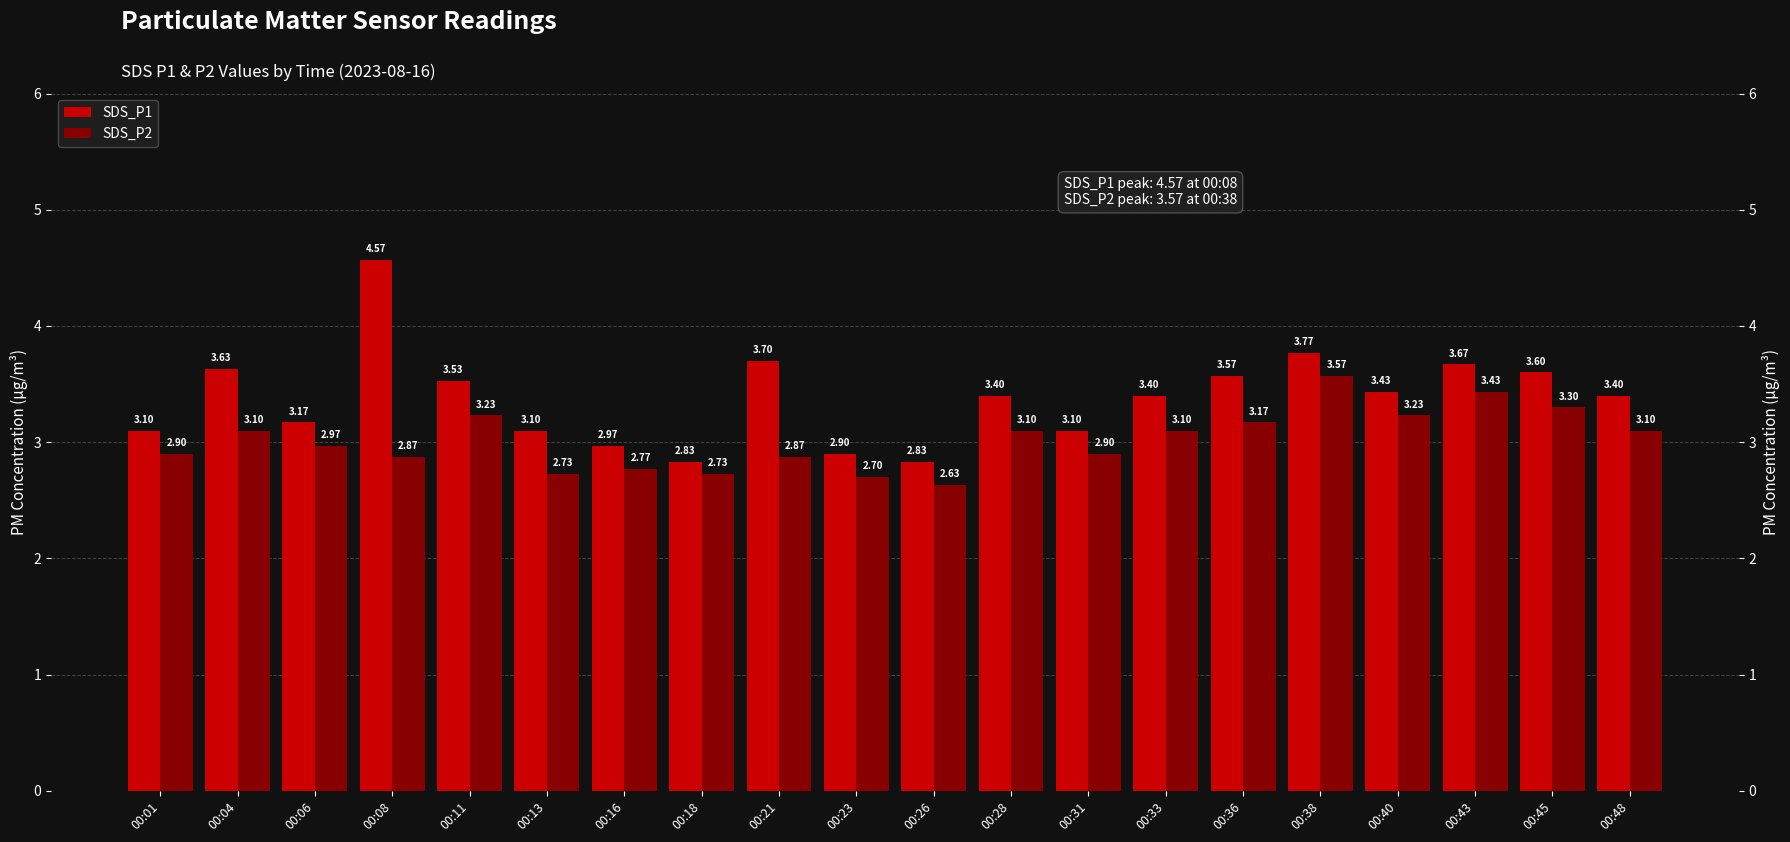

Where is SDS_P1 nearest to the value 3?

00:16